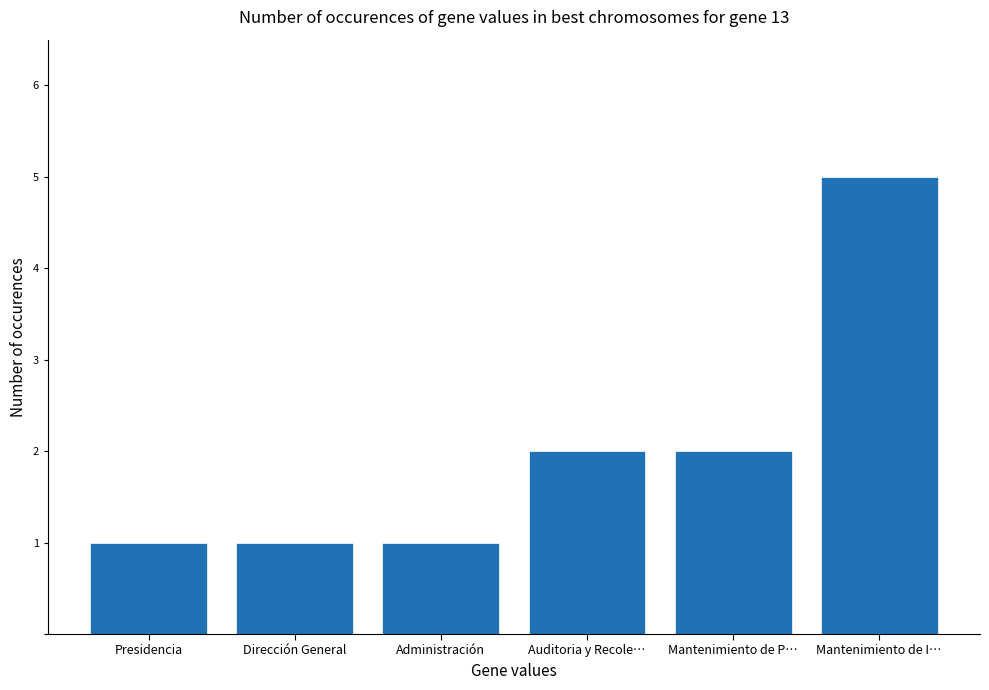

Is it true that the value at Mantenimiento de P… is 2?

True